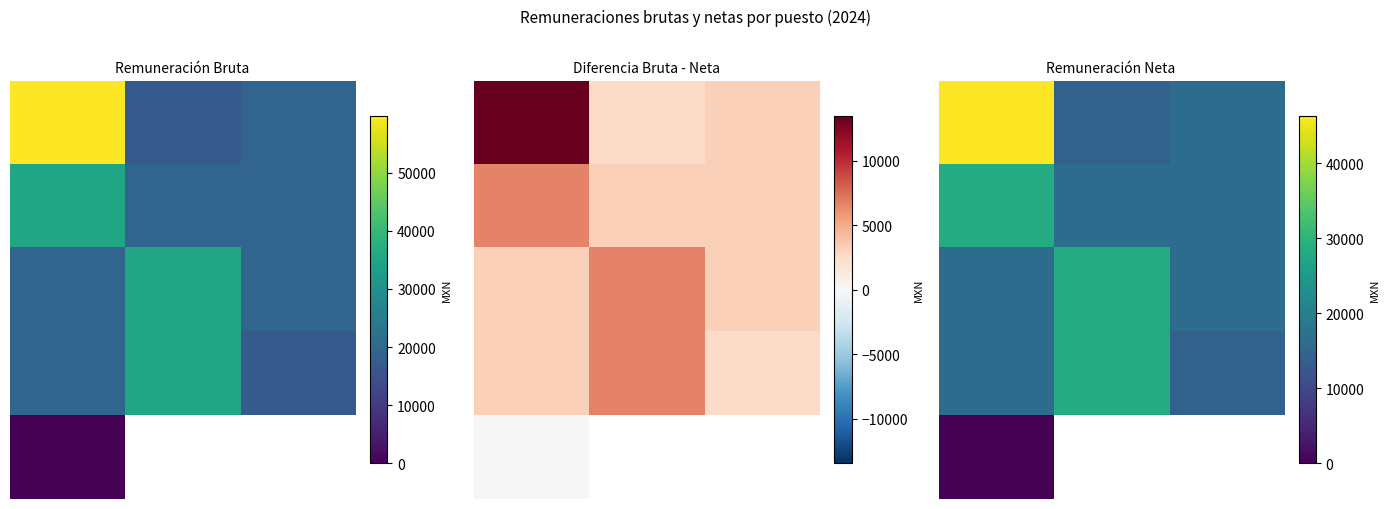

At how many categories does at least one series exceed 3668?

3